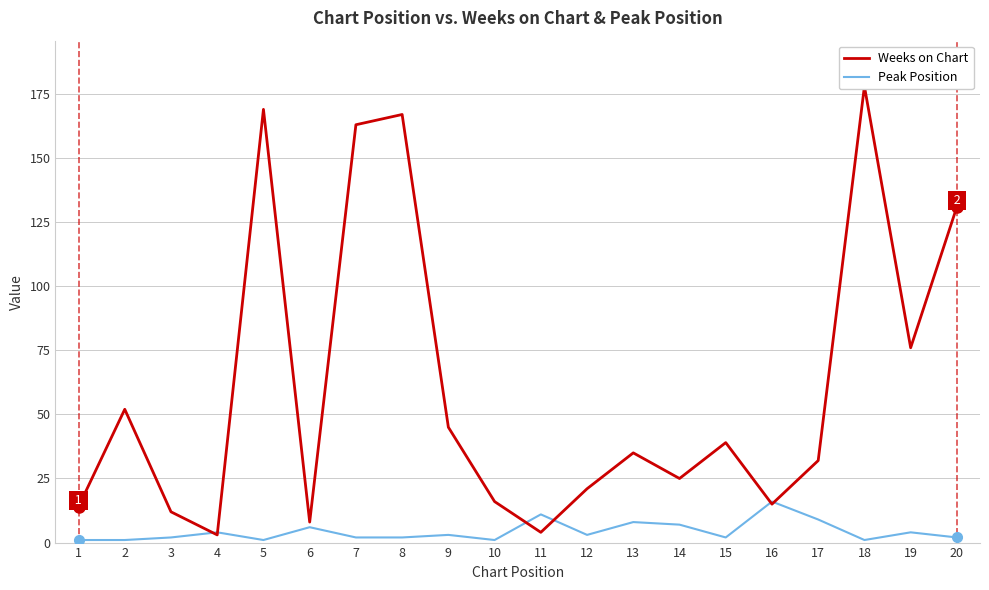

After their last crossing, which series has the higher values: Weeks on Chart or Peak Position?

Weeks on Chart